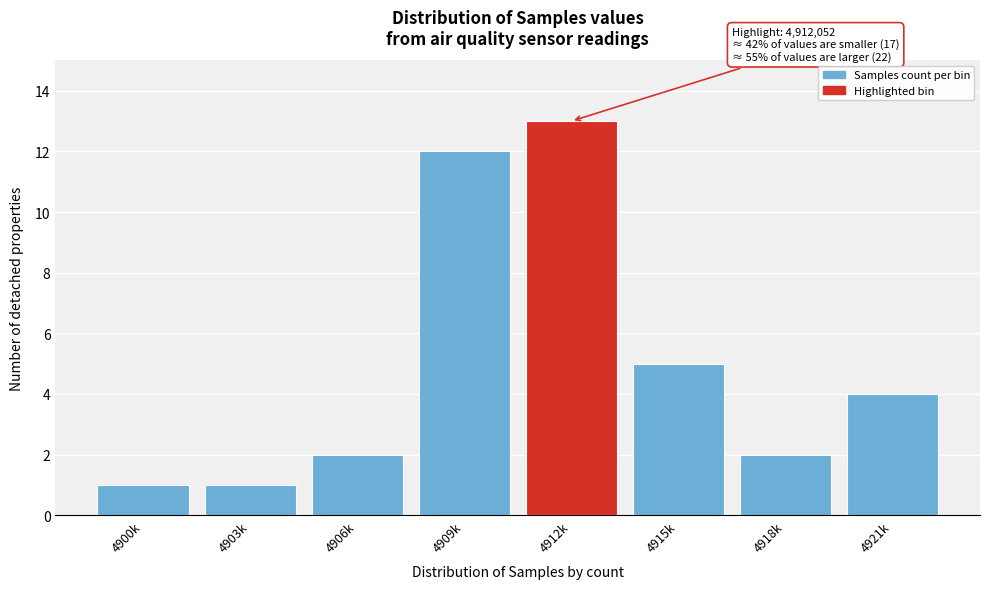

Reading left to right, list all the values displayed in this chart.

4900k=1	4903k=1	4906k=2	4909k=12	4912k=13	4915k=5	4918k=2	4921k=4